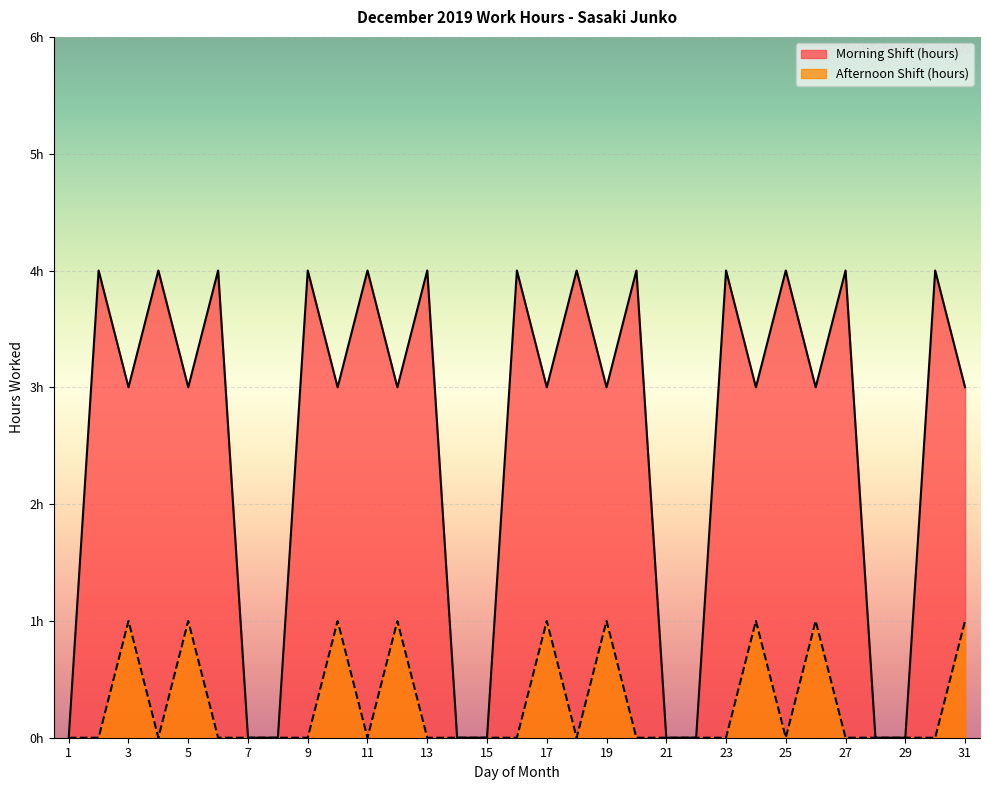

Reading left to right, what are all the values shown in this chart?

Morning Shift (hours): 1=0	2=4	3=3	4=4	5=3	6=4	7=0	8=0	9=4	10=3	11=4	12=3	13=4	14=0	15=0	16=4	17=3	18=4	19=3	20=4	21=0	22=0	23=4	24=3	25=4	26=3	27=4	28=0	29=0	30=4	31=3
Afternoon Shift (hours): 1=0	2=0	3=1	4=0	5=1	6=0	7=0	8=0	9=0	10=1	11=0	12=1	13=0	14=0	15=0	16=0	17=1	18=0	19=1	20=0	21=0	22=0	23=0	24=1	25=0	26=1	27=0	28=0	29=0	30=0	31=1